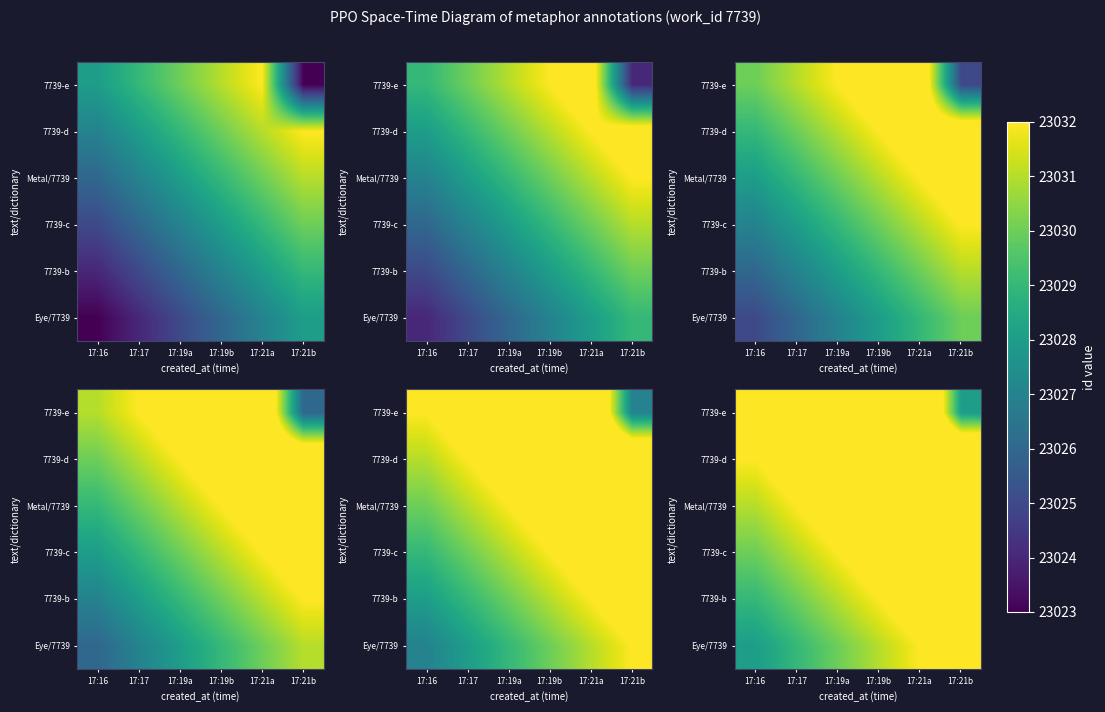

Rank the series at 17:16 from lowest to highest value.

Eye/7739, 7739-b, 7739-c, Metal/7739, 7739-d, 7739-e